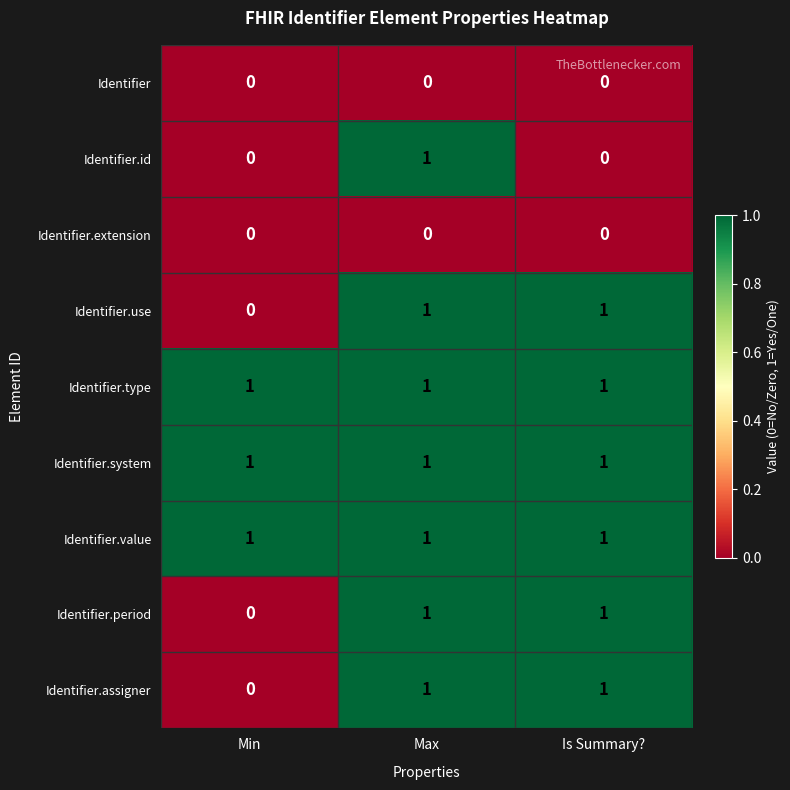

The value of Identifier.id at Min is 0. True or false?

True